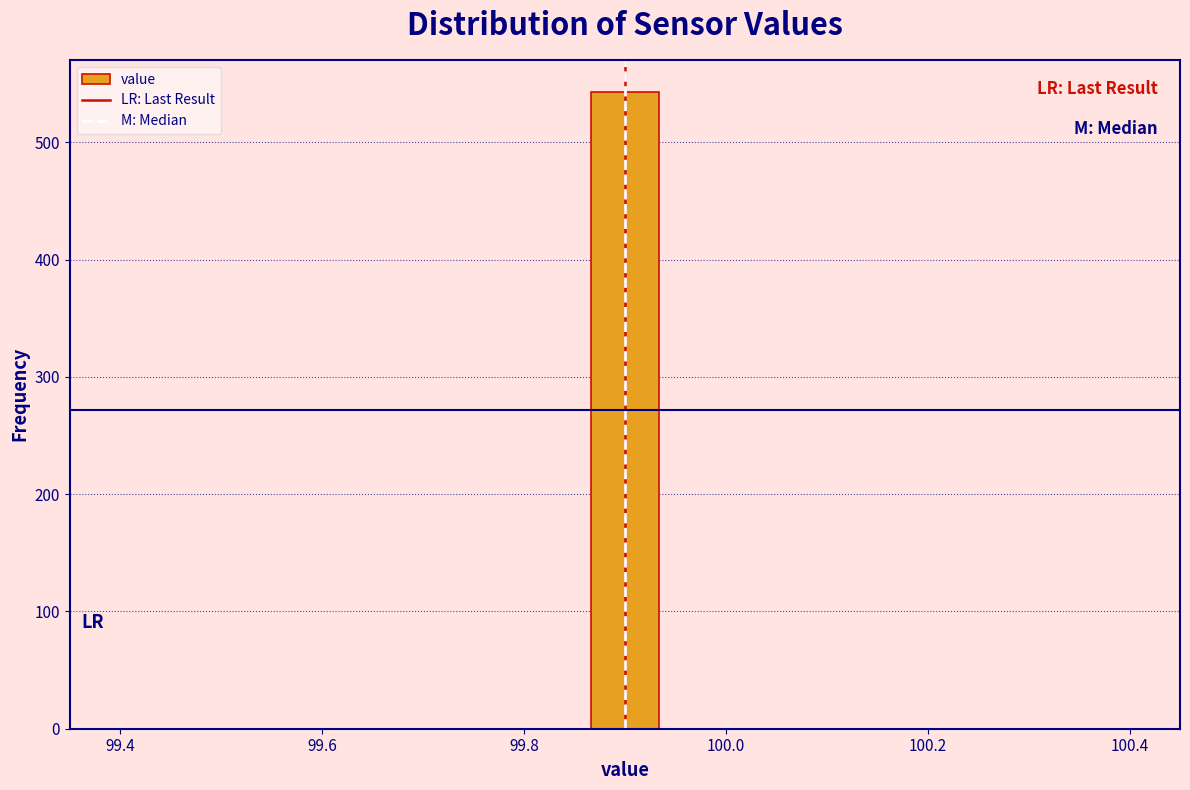

Around what value on the x-axis is the tallest bar? Give the approximate position of its centre, as read against the axis.

99.90